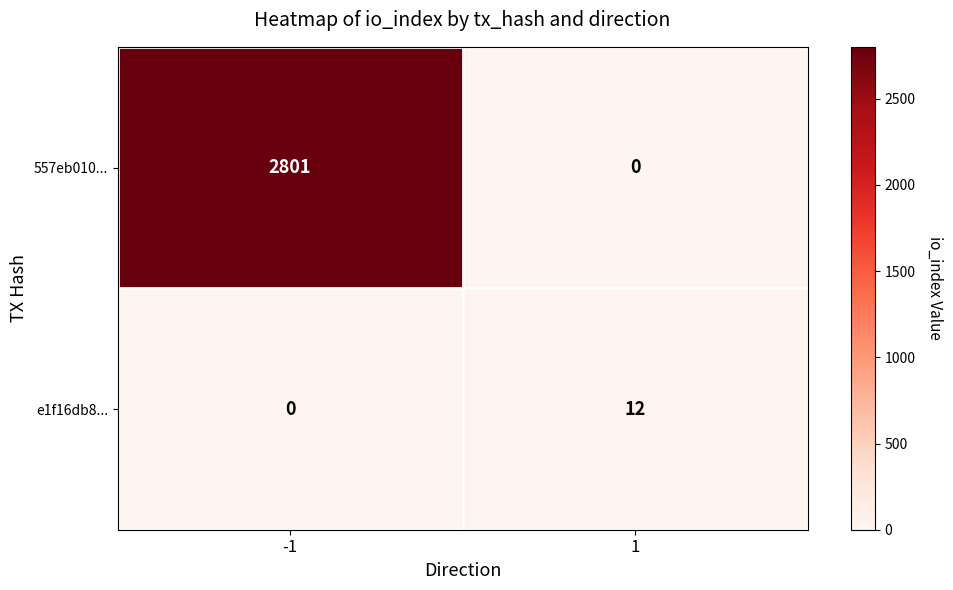

What is the difference between the maximum and minimum values in the 557eb010... series?

2801